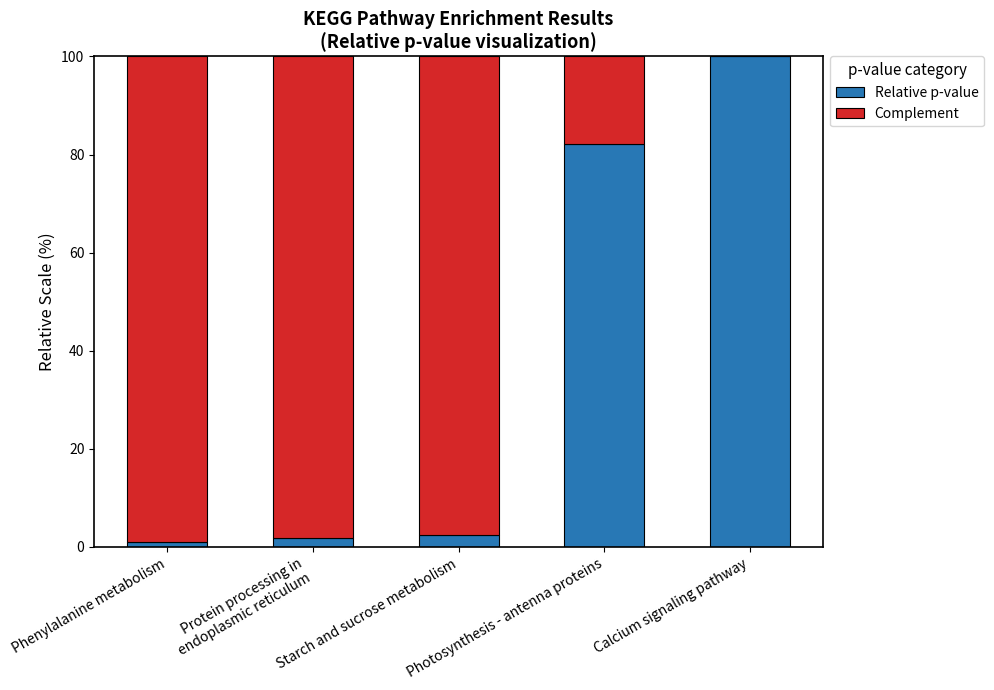

At which label does Relative p-value reach its peak?

Calcium signaling pathway